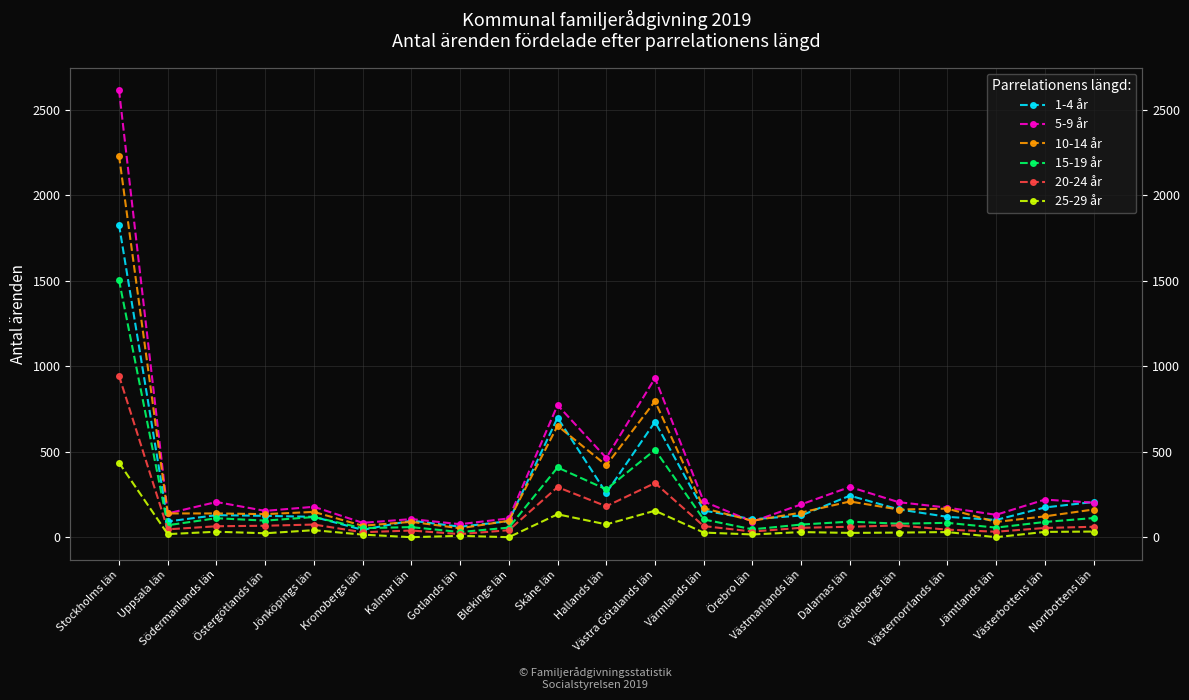

What is the average value of the 25-29 år series?

55